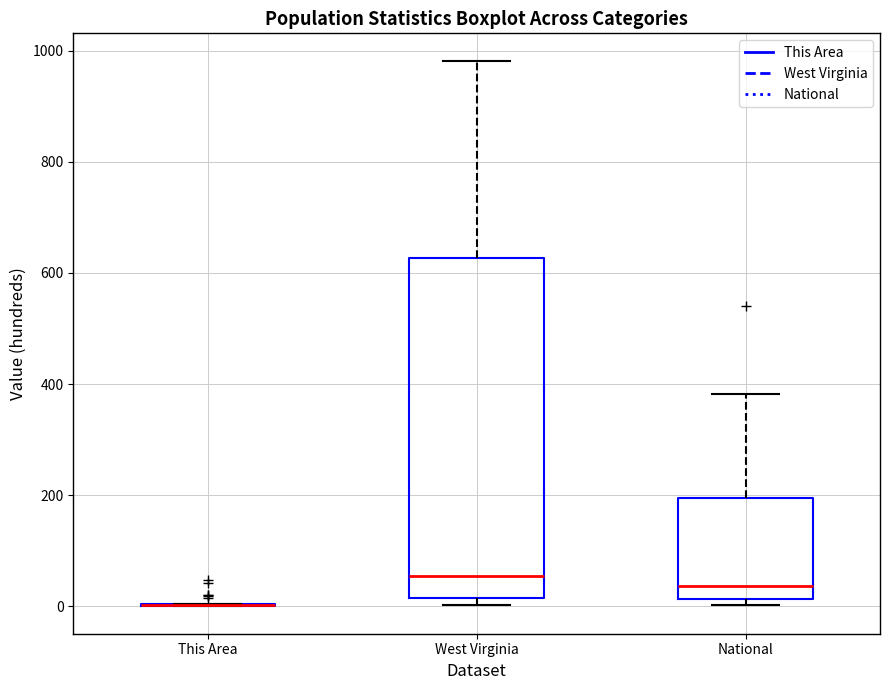

Reading left to right, read every box against the y-axis: the position of its median line, the range the box covers, and the ends of its whiskers. The values are not printed on the chart, so give them approximately, as read against the axis.

This Area: box collapsed to a line at 0, whiskers 0 to 0
West Virginia: median 60, box 20 to 620, whiskers 0 to 980
National: median 40, box 20 to 200, whiskers 0 to 380